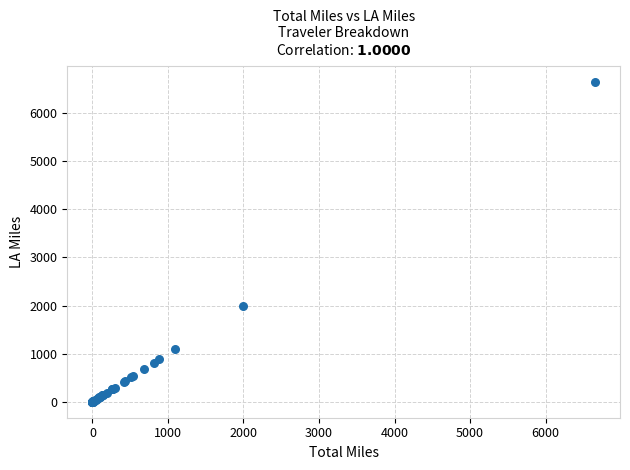

What Y value in the scatter plot is closest to 3326?

1999.2